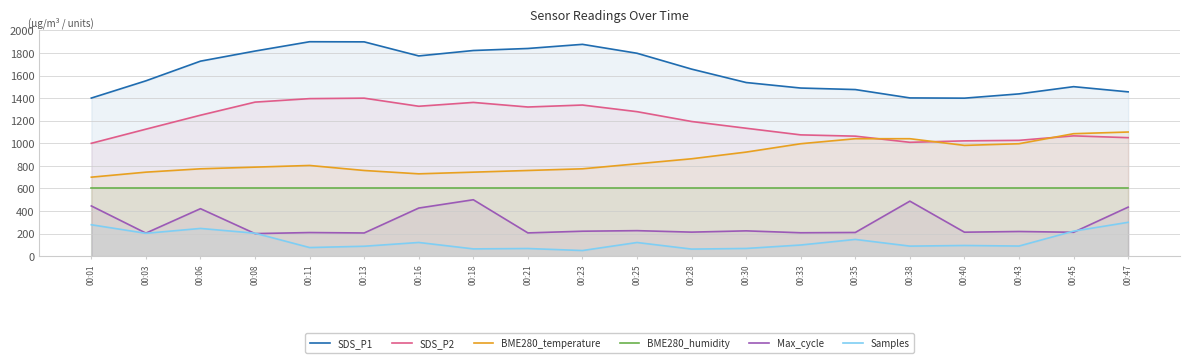

What is the minimum value for Samples?

50.0